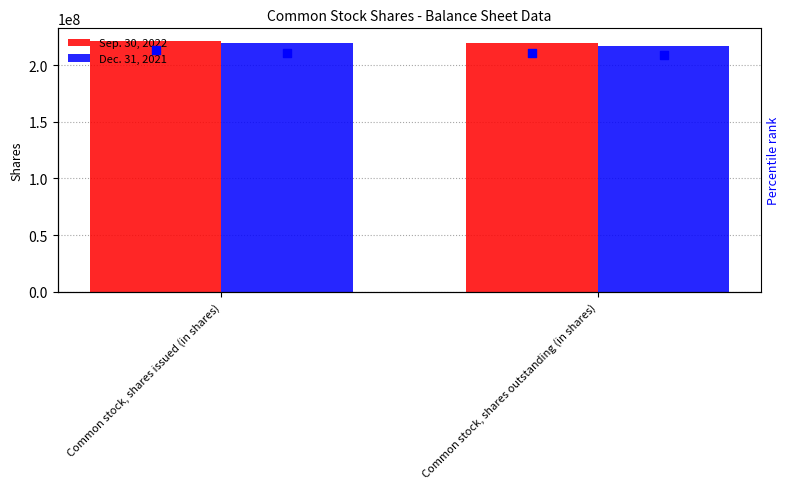

What is the average value of the Dec. 31, 2021 series?

218136342